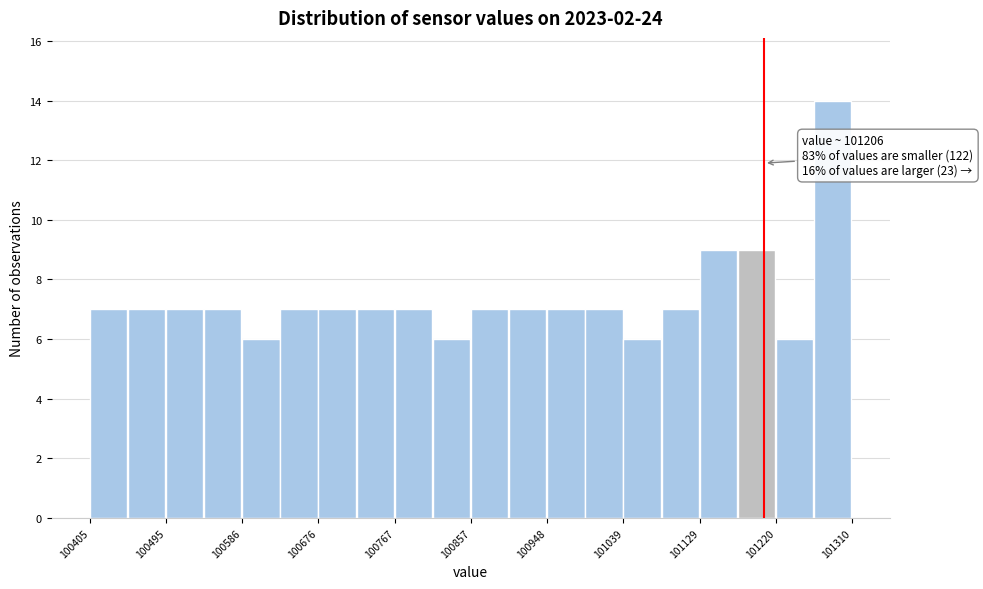

Which range on the x-axis has the tallest bar?

101270 to 101310